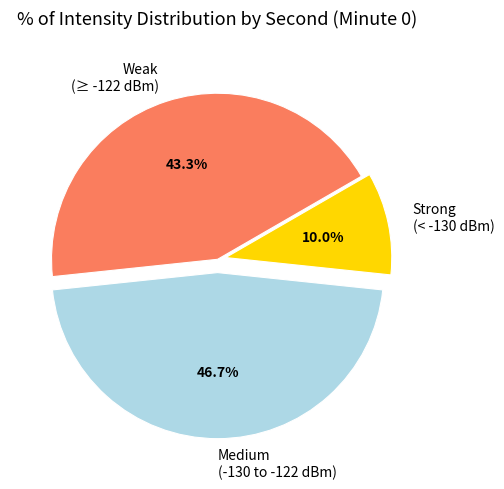

What percentage do Weak (≥ -122 dBm) and Medium (-130 to -122 dBm) together represent?

90.0%